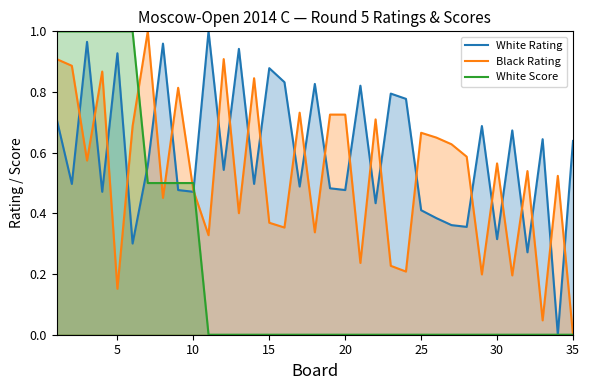

What is the maximum value for White Score?

1.0